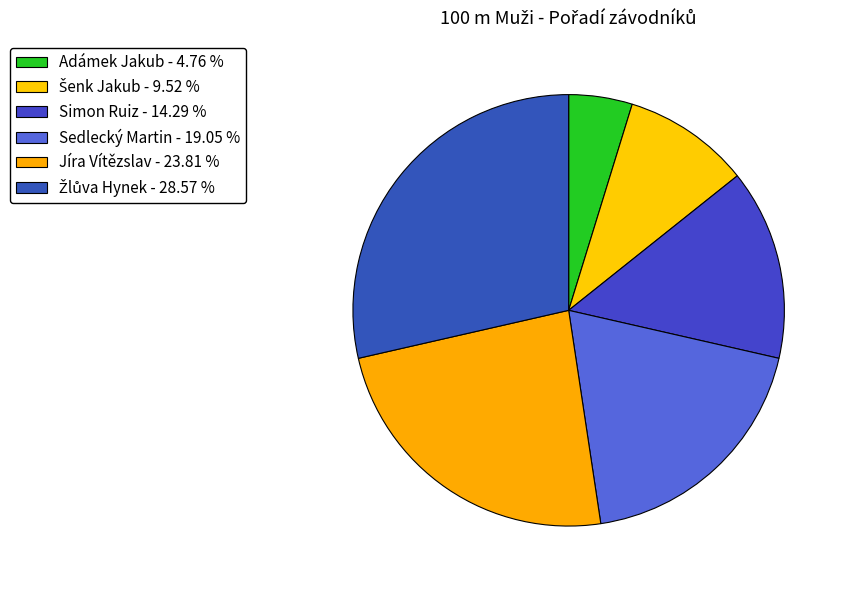

Does any single category account for the majority?

No